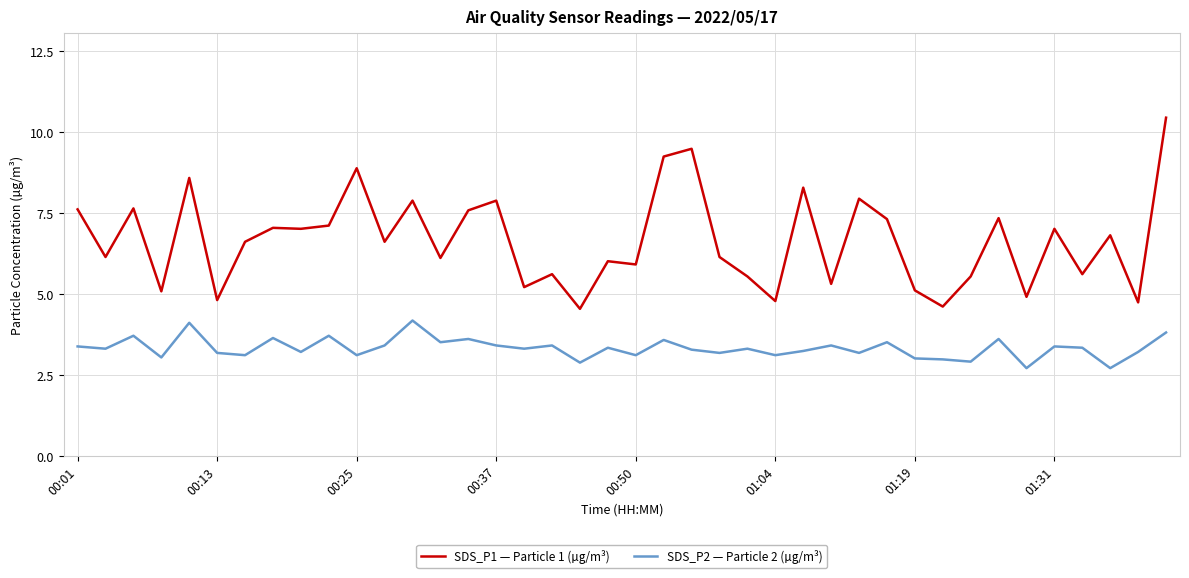

True or false: SDS_P2 — Particle 2 (µg/m³) and SDS_P1 — Particle 1 (µg/m³) cross at least once.

False